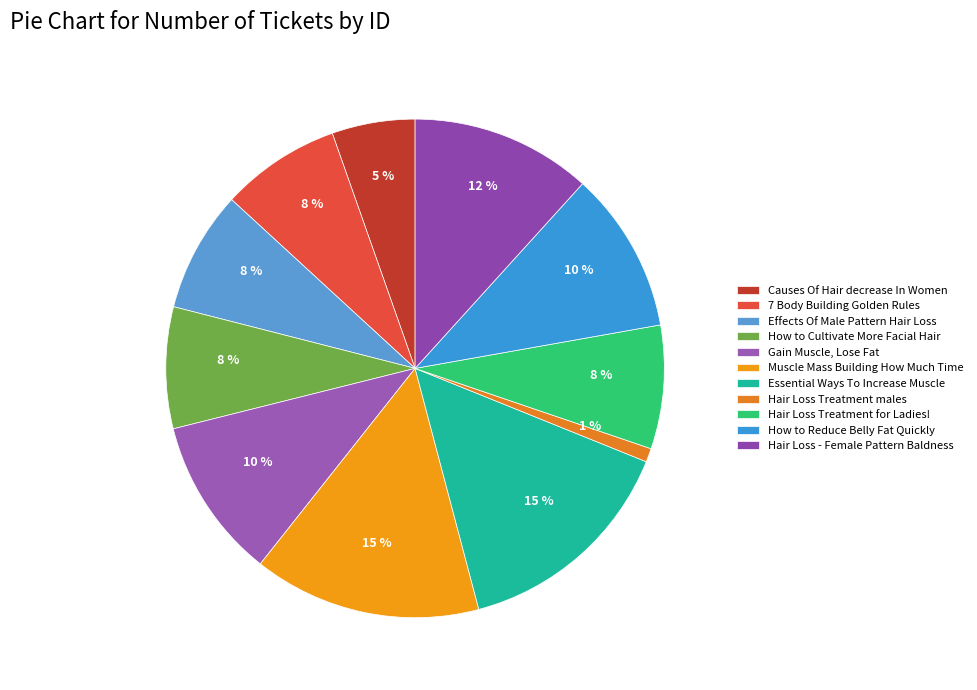

What percentage is the Essential Ways To Increase Muscle slice, to the nearest percent?

15%